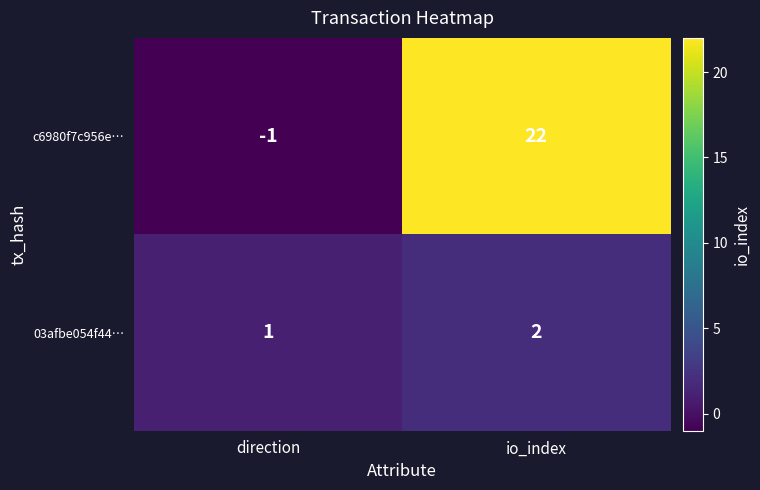

At which label is 03afbe054f44… closest to 1?

direction